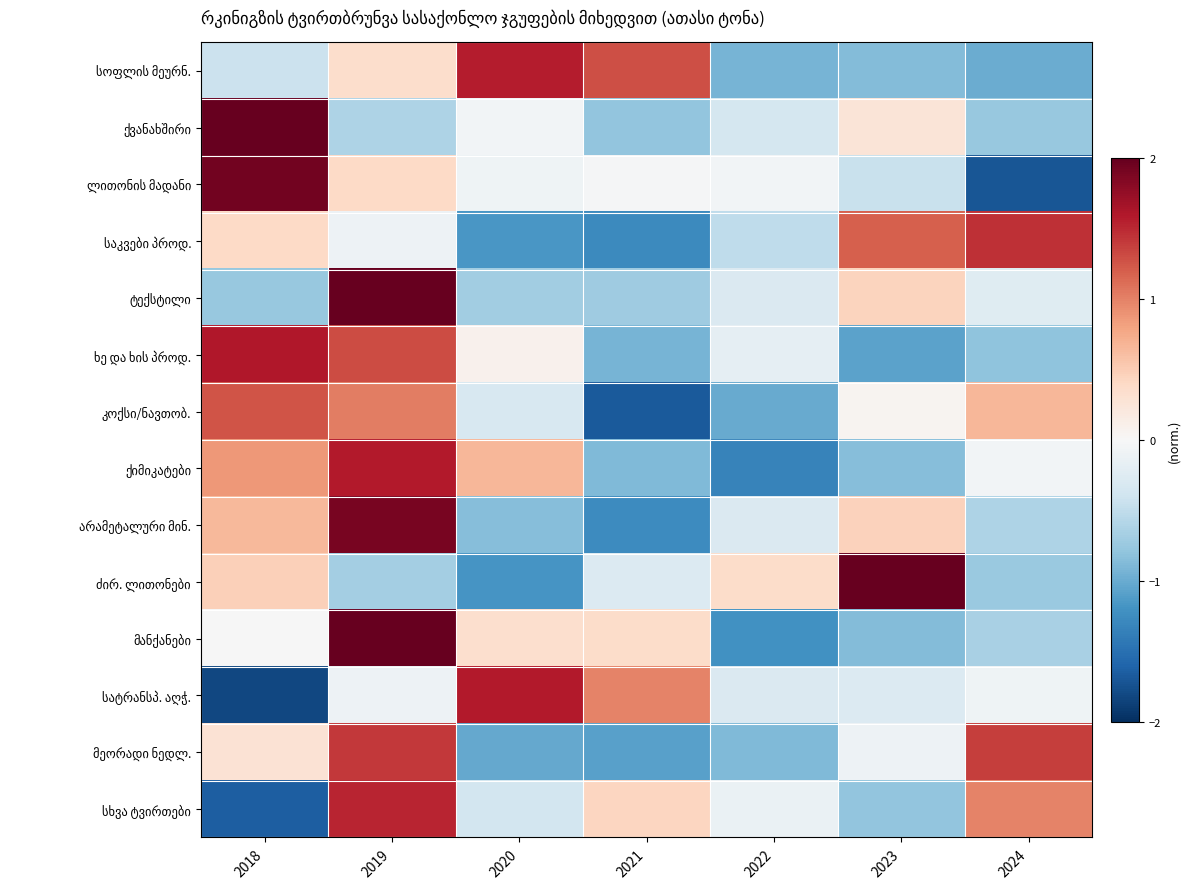

What is the smallest value displayed?

-1.8